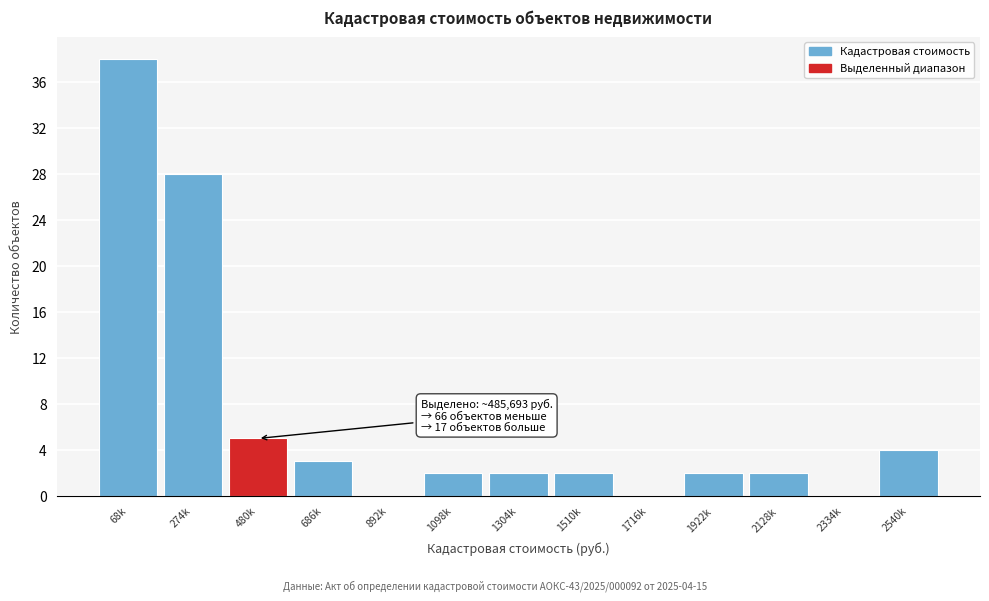

Reading left to right, what are all the values shown in this chart?

68k=38	274k=28	480k=5	686k=3	892k=0	1098k=2	1304k=2	1510k=2	1716k=0	1922k=2	2128k=2	2334k=0	2540k=4